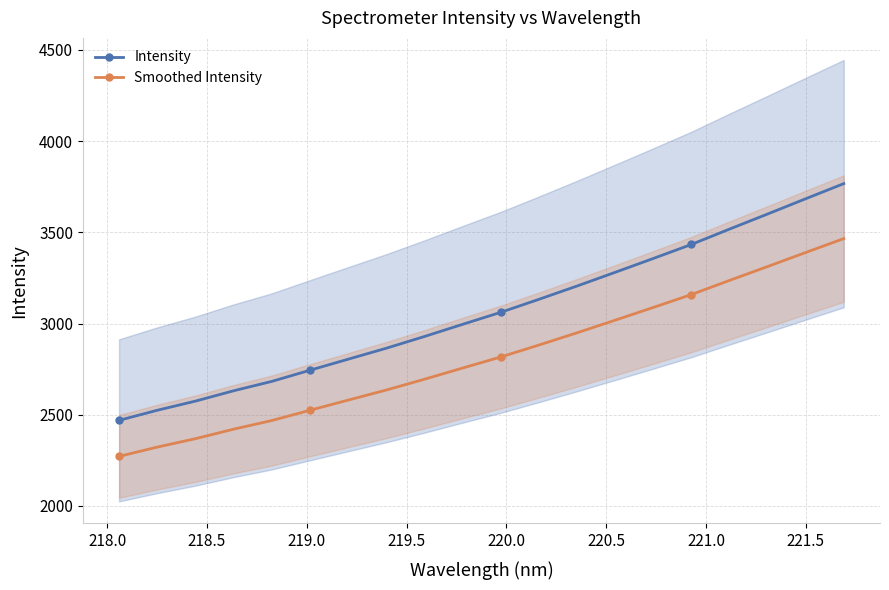

True or false: Smoothed Intensity and Intensity intersect in this chart.

False